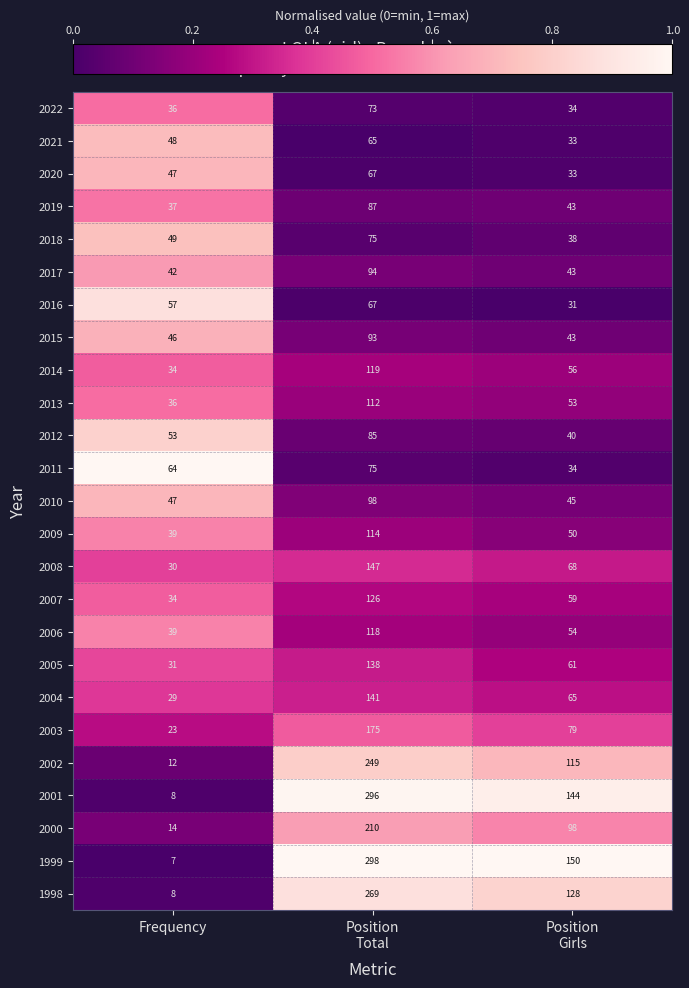

What is the average value of the 1999 series?

152